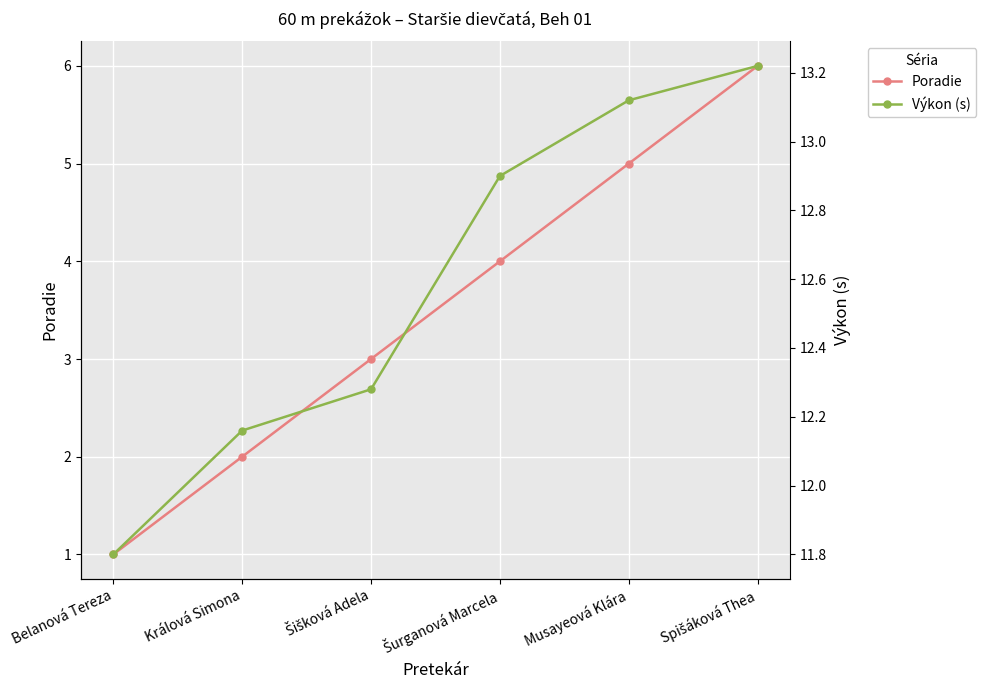

Is it true that Výkon (s) equals 8.6 at Šišková Adela?

False